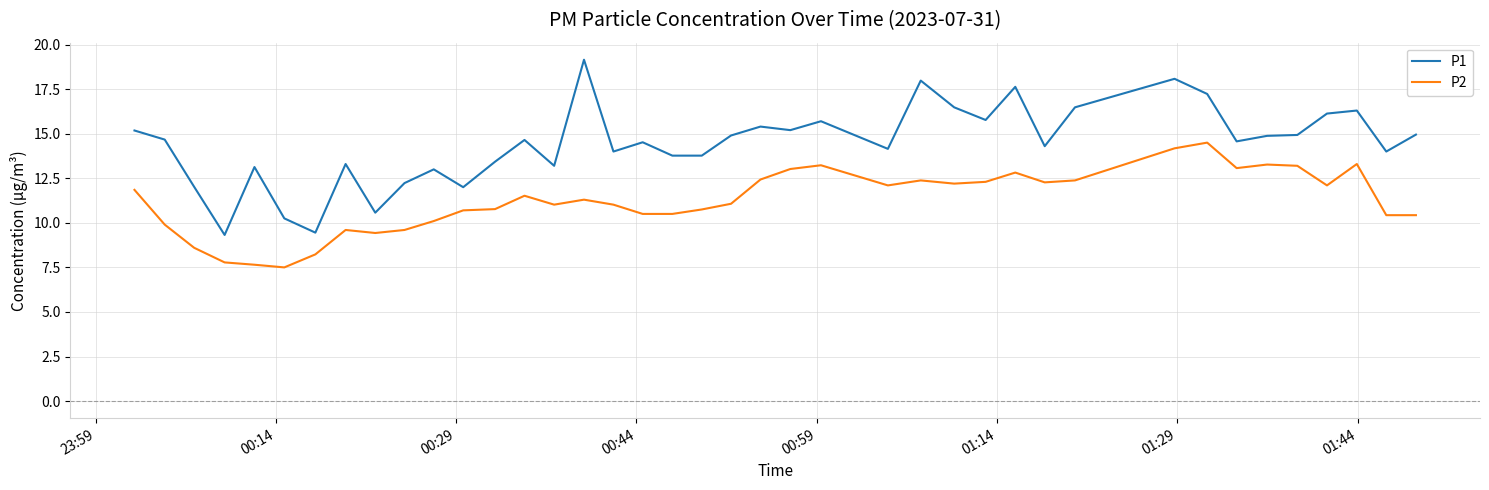

True or false: P1 and P2 cross at least once.

False